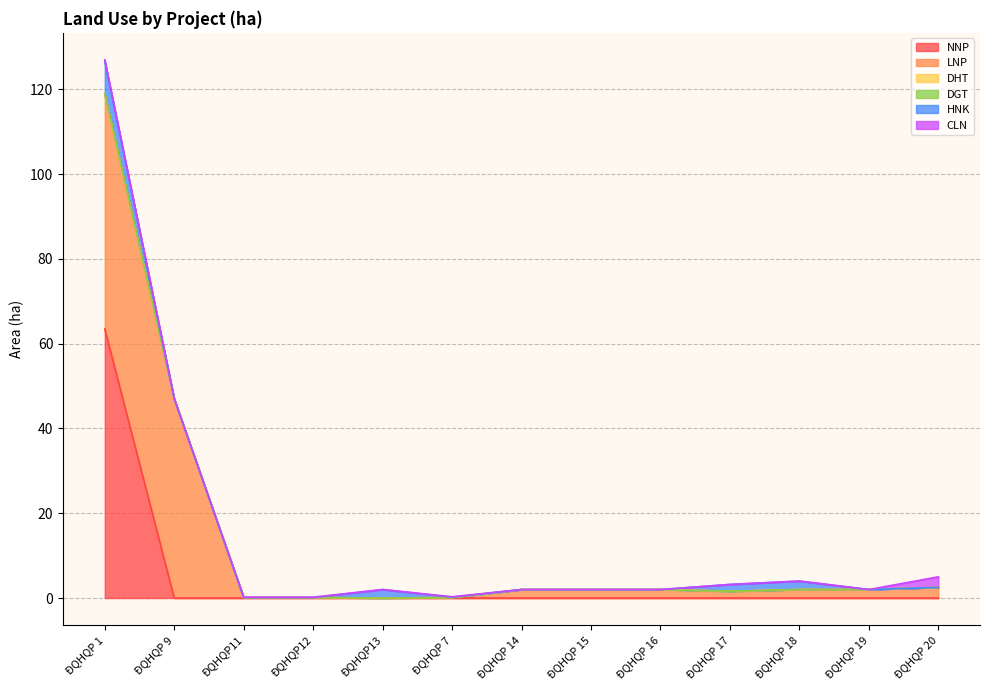

Which series has the largest range (max minus min)?

NNP